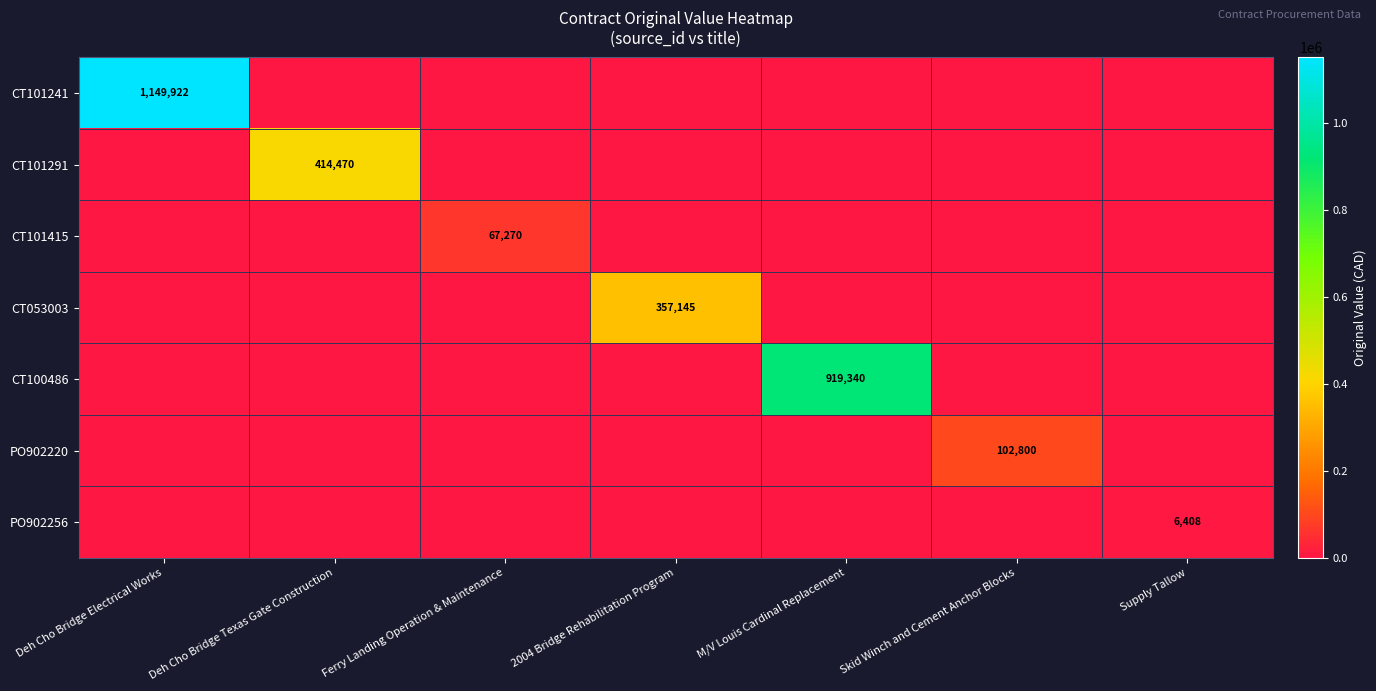

The PO902256 series shows 6408 at Supply Tallow. True or false?

True